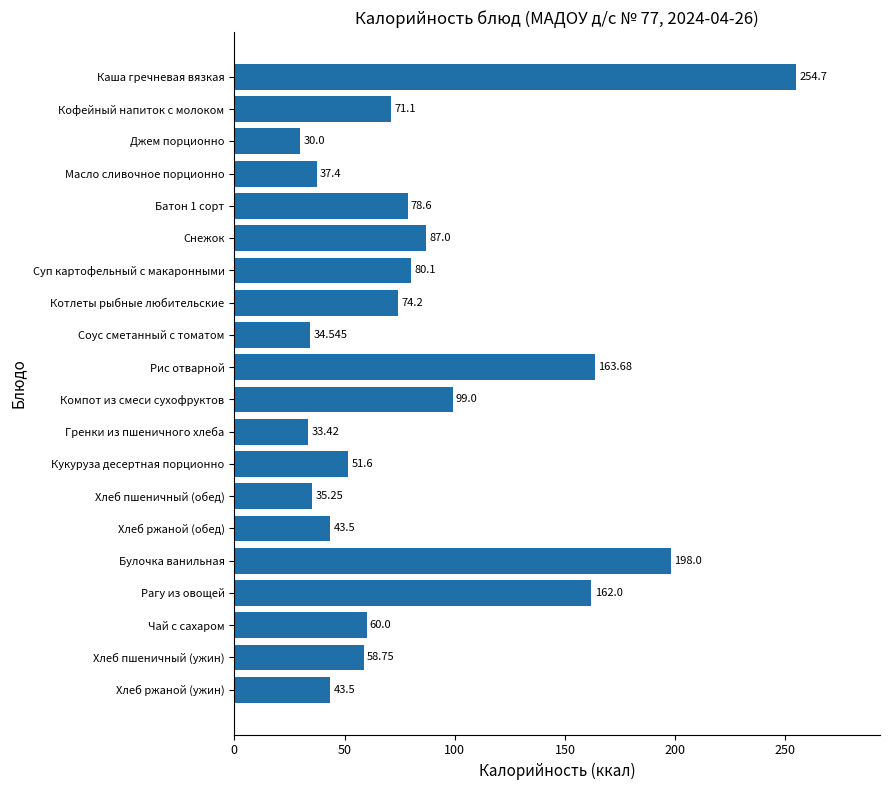

What is the average value?

84.8